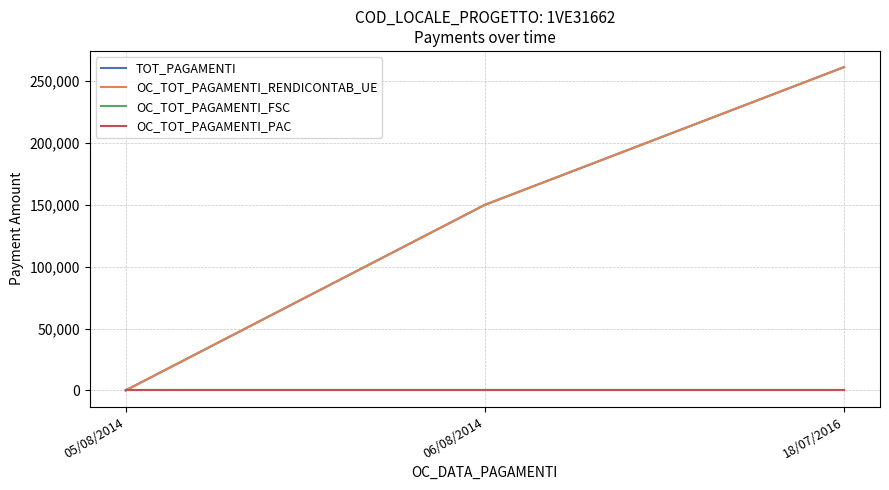

Where is OC_TOT_PAGAMENTI_FSC nearest to the value 0?

05/08/2014